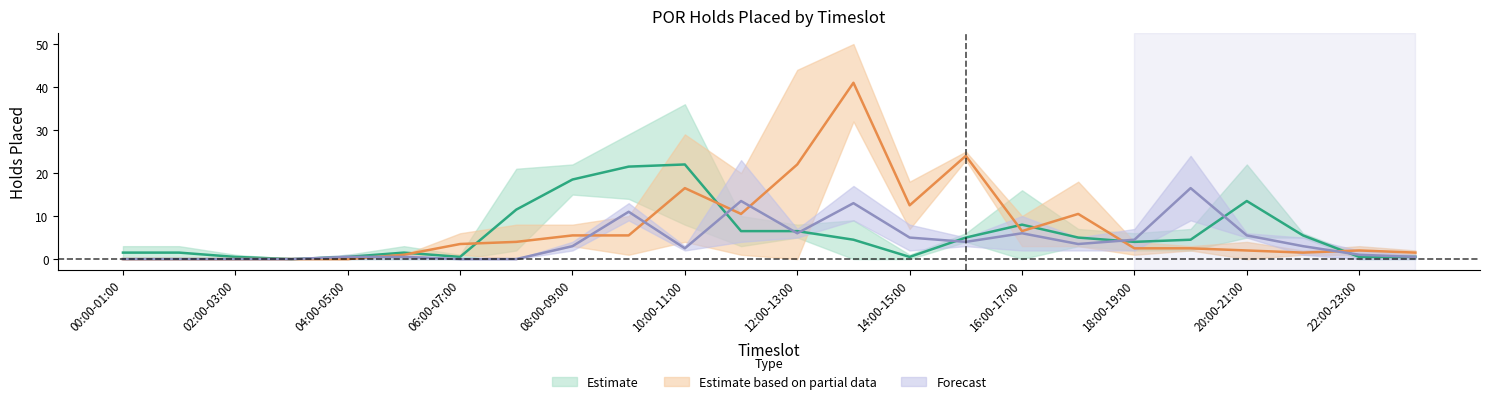

Is it true that 2022-01-26 equals 34 at 11:00-12:00?

False